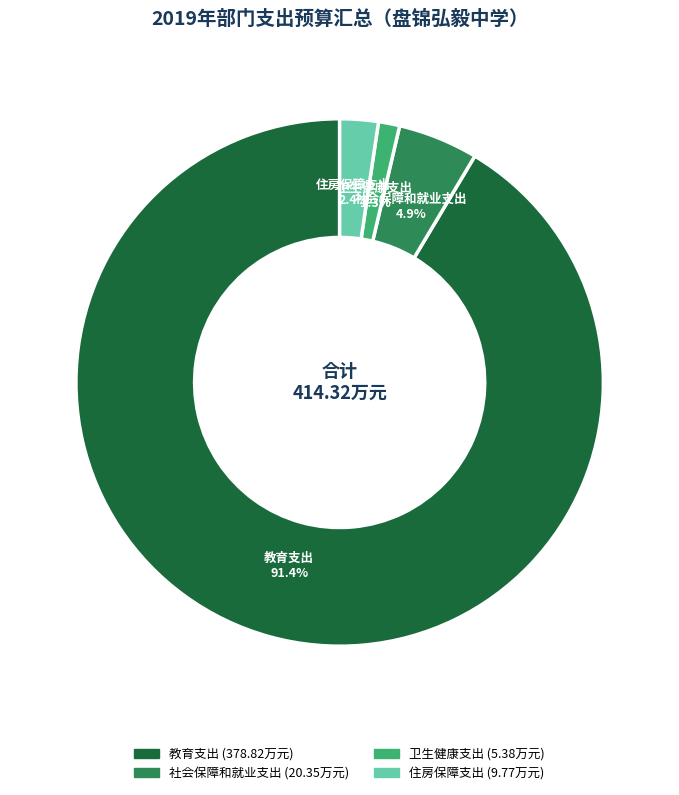

Rank the categories by value from highest to lowest.

教育支出, 社会保障和就业支出, 住房保障支出, 卫生健康支出